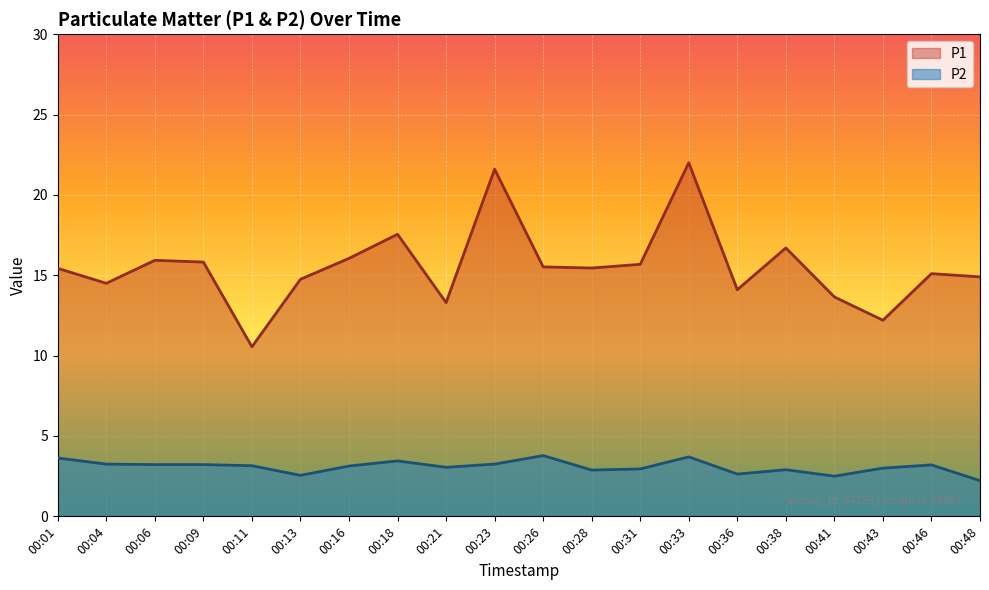

Reading left to right, extract all data points from this chart.

P1: 15.4	14.5	15.9	15.8	10.6	14.8	16.1	17.6	13.3	21.6	15.5	15.4	15.7	22.0	14.1	16.7	13.7	12.2	15.1	14.9
P2: 3.6	3.2	3.2	3.2	3.1	2.5	3.1	3.5	3.0	3.2	3.8	2.9	3.0	3.7	2.6	2.9	2.5	3.0	3.2	2.2